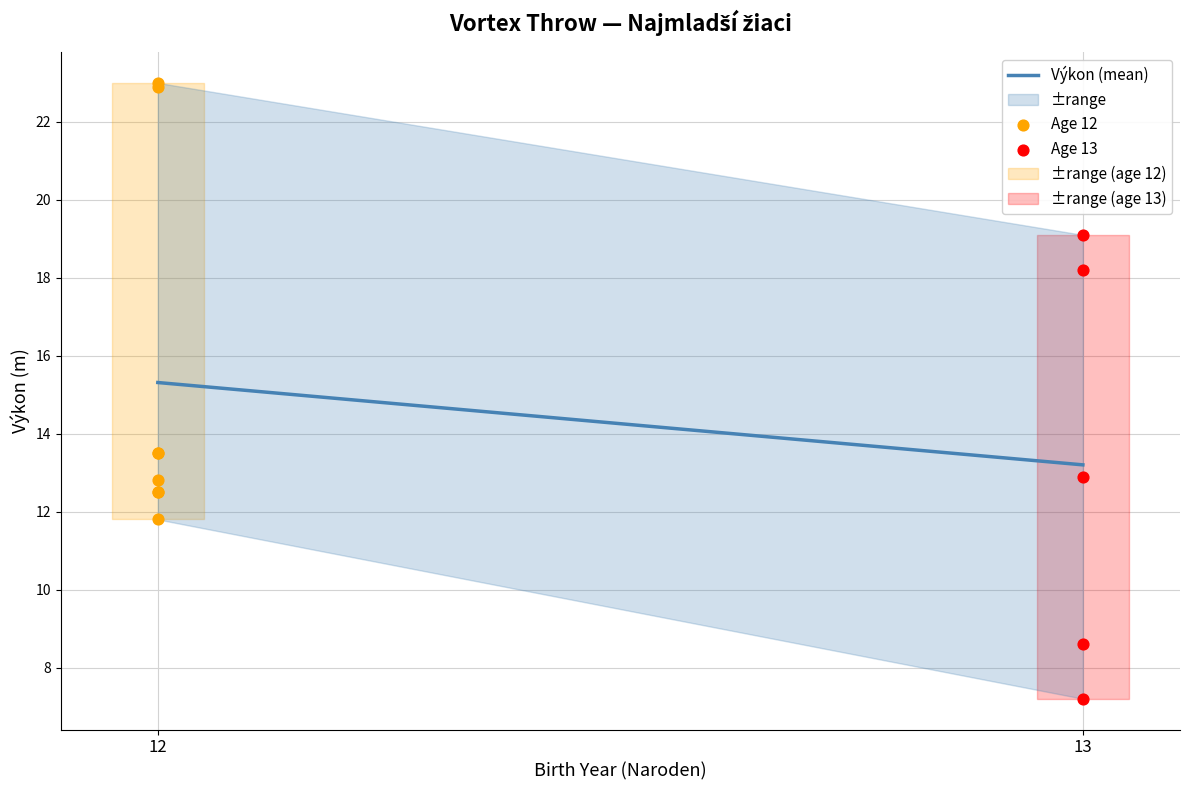

Which series reaches the minimum Y coordinate?

Age 13